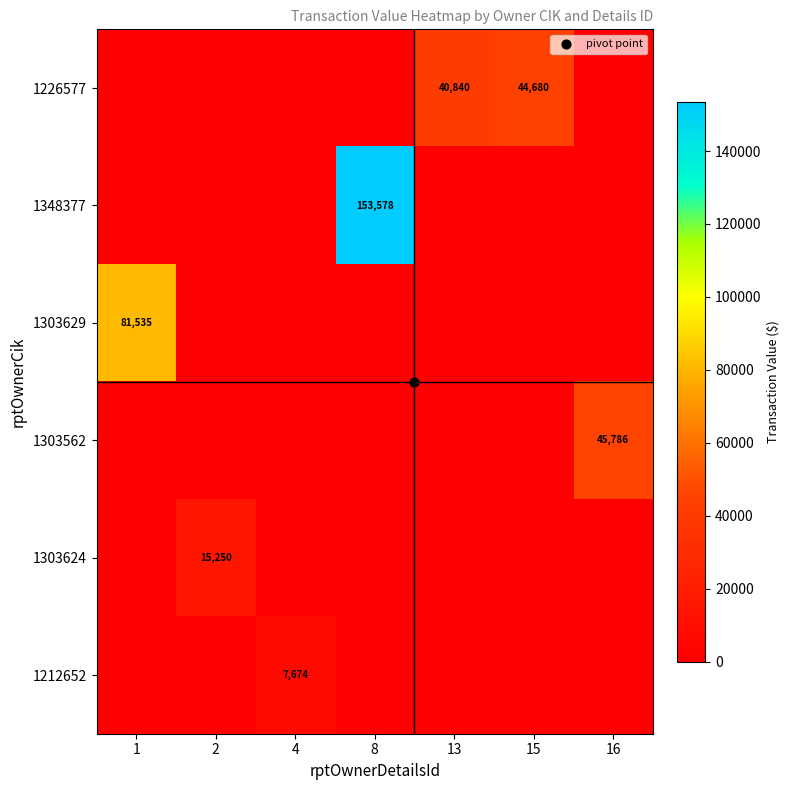

Which has a higher value, 16 or 2?

16